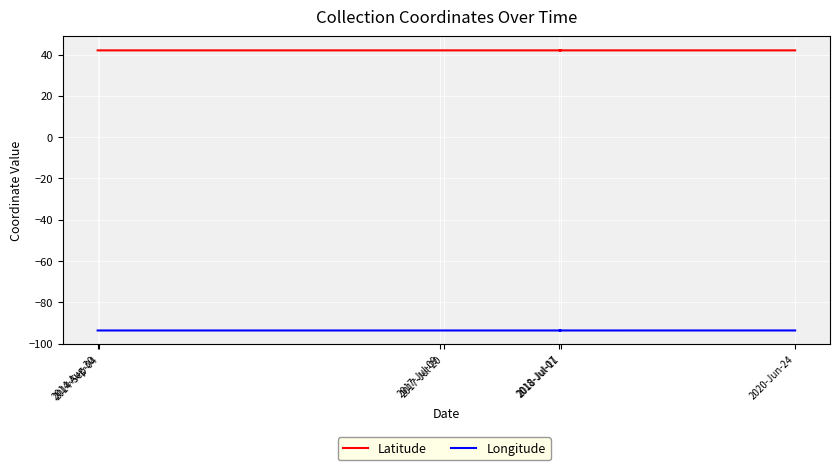

What are all the series names shown in the legend?

Latitude, Longitude